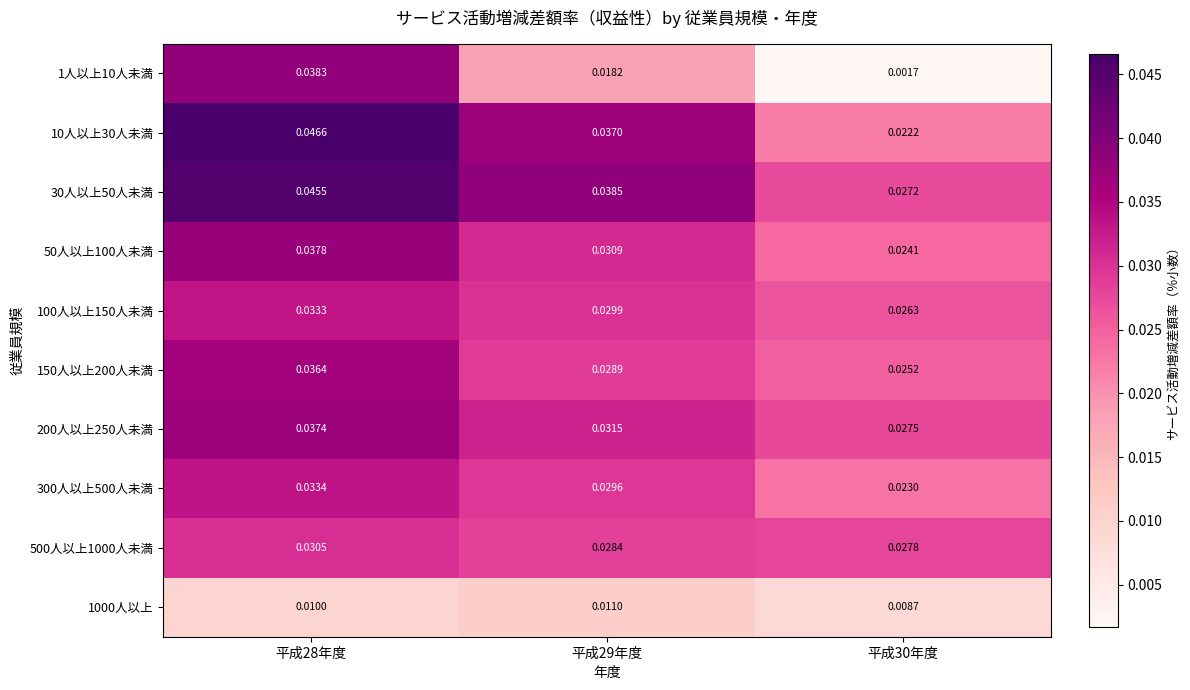

At how many categories does at least one series exceed 0?

3